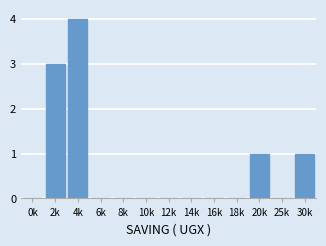

Reading left to right, extract all data points from this chart.

0k=0	2k=3	4k=4	6k=0	8k=0	10k=0	12k=0	14k=0	16k=0	18k=0	20k=1	25k=0	30k=1